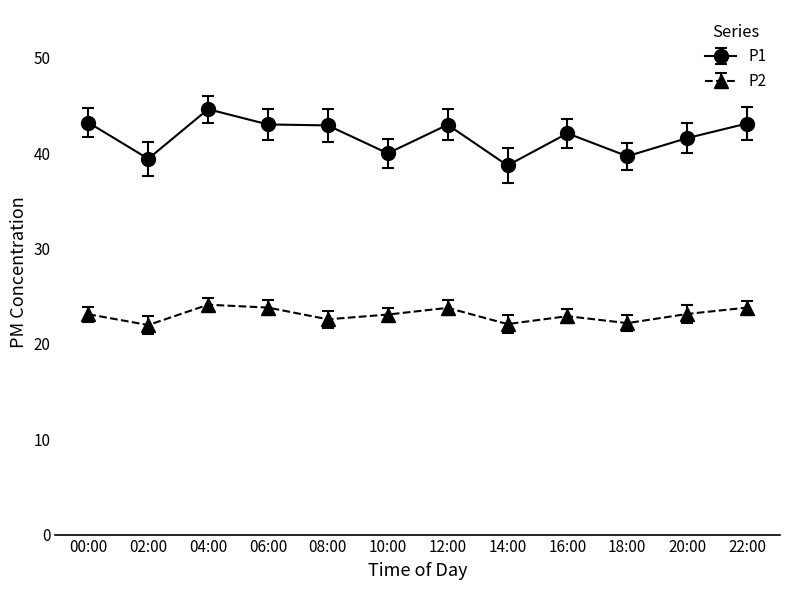

What is the value of the P1 point at the 11th from the left?

41.6